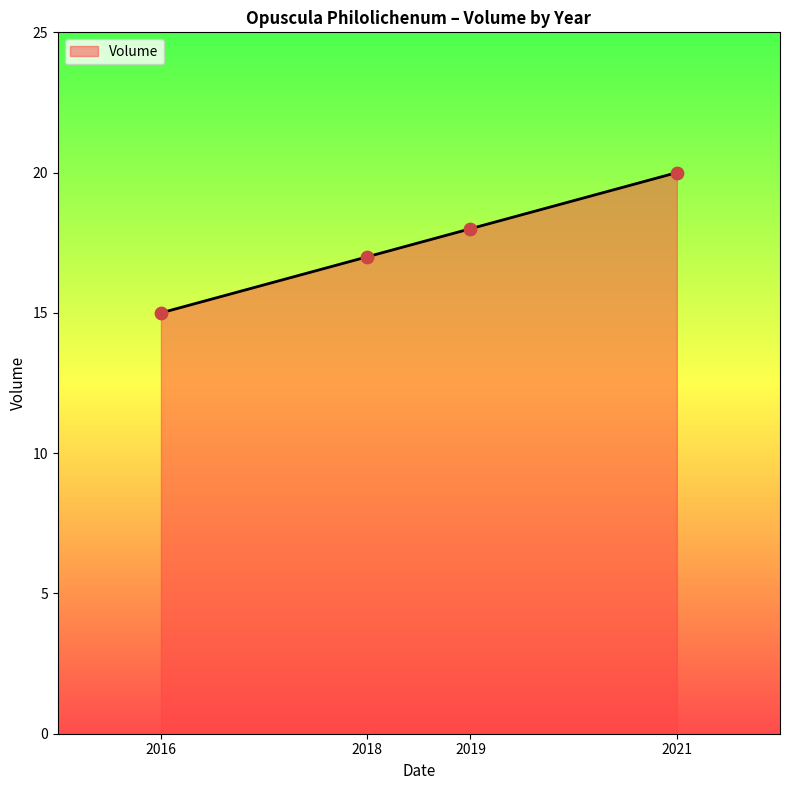

What is the ratio of the value at 2016 to the value at 2018?

0.9